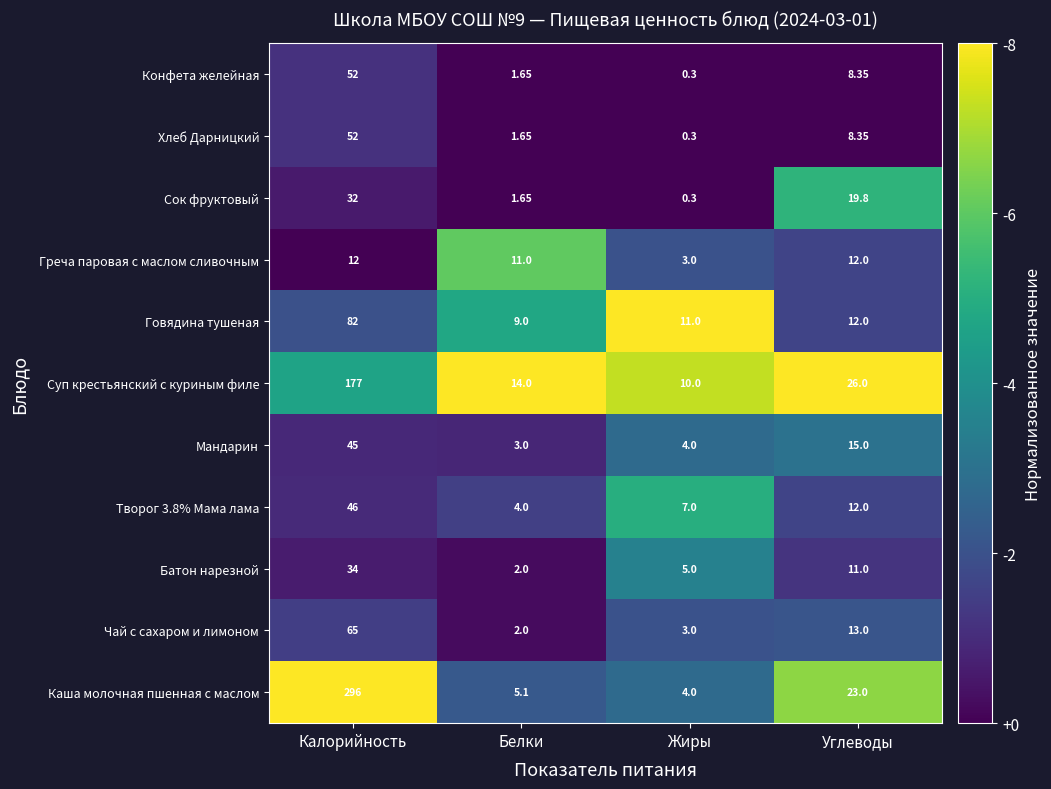

Which label corresponds to the largest value in the chart?

Калорийность